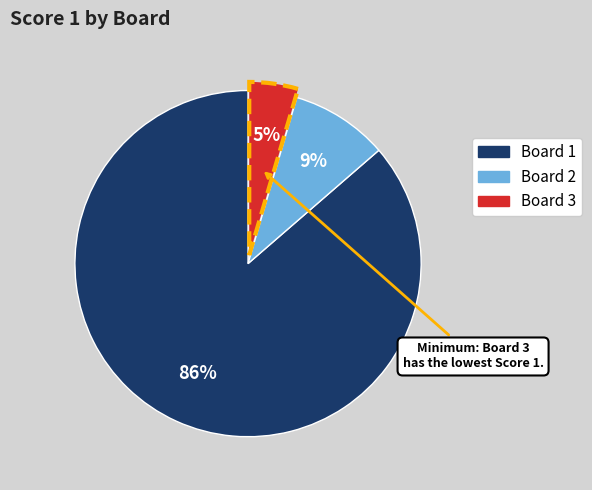

Does any single category account for the majority?

Yes